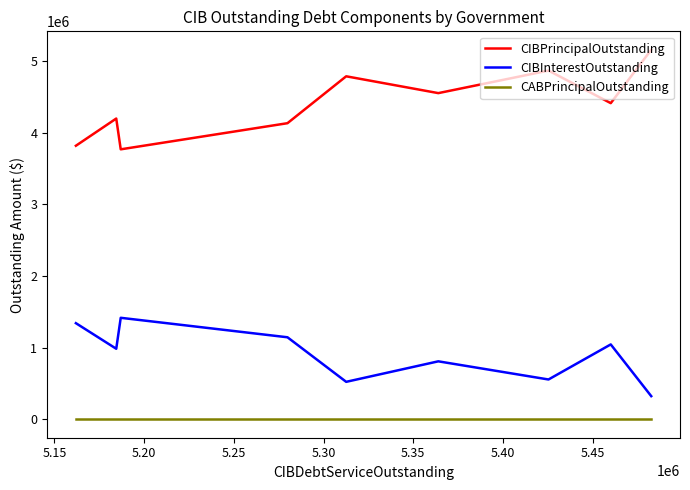

True or false: CABPrincipalOutstanding and CIBPrincipalOutstanding intersect in this chart.

False